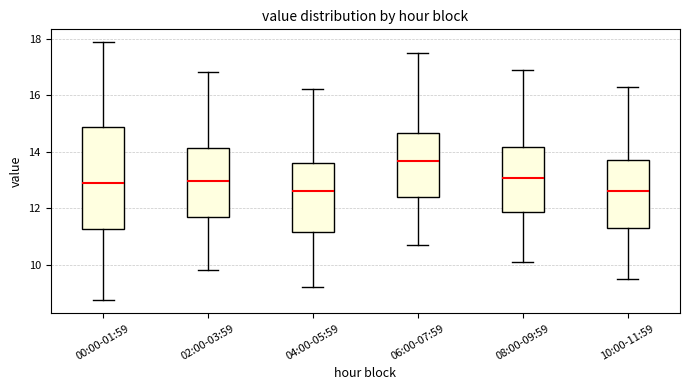

Reading left to right, transcribe this box plot: for each box, give where its median line is, the range the box spans, and where its two whiskers end, as read against the y-axis. The values are not printed on the chart, so give them approximately, as read against the axis.

00:00-01:59: median 12.8, box 11.2 to 14.8, whiskers 8.8 to 17.8
02:00-03:59: median 13.0, box 11.6 to 14.2, whiskers 9.8 to 16.8
04:00-05:59: median 12.6, box 11.2 to 13.6, whiskers 9.2 to 16.2
06:00-07:59: median 13.6, box 12.4 to 14.6, whiskers 10.8 to 17.6
08:00-09:59: median 13.0, box 11.8 to 14.2, whiskers 10.2 to 17.0
10:00-11:59: median 12.6, box 11.4 to 13.8, whiskers 9.6 to 16.4